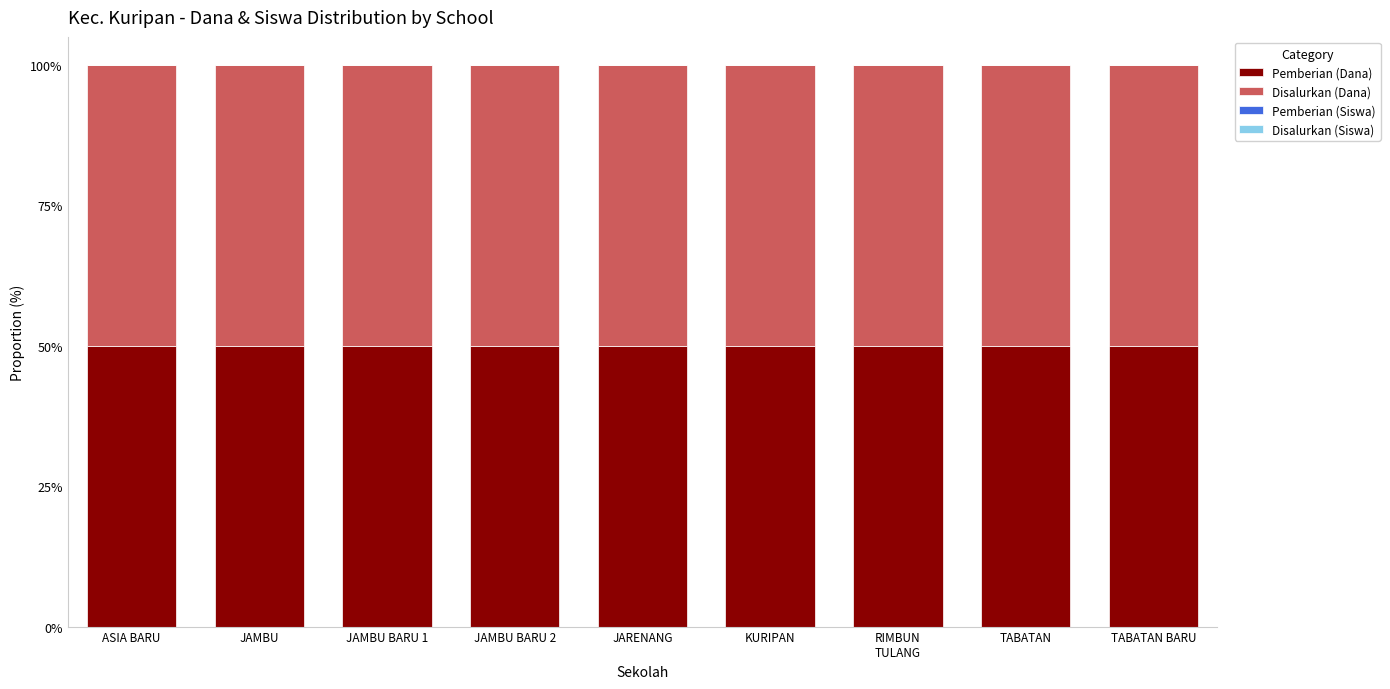

True or false: Pemberian (Dana) has a value of 50.0 at RIMBUN
TULANG.

True